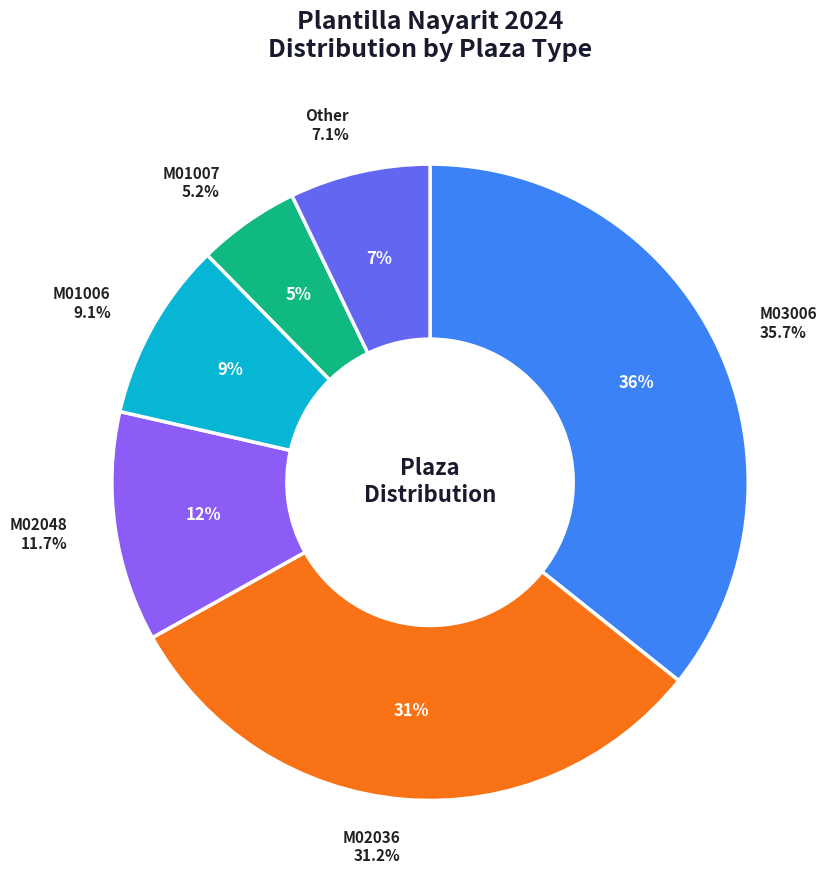

Count the number of slices in the pie.

2